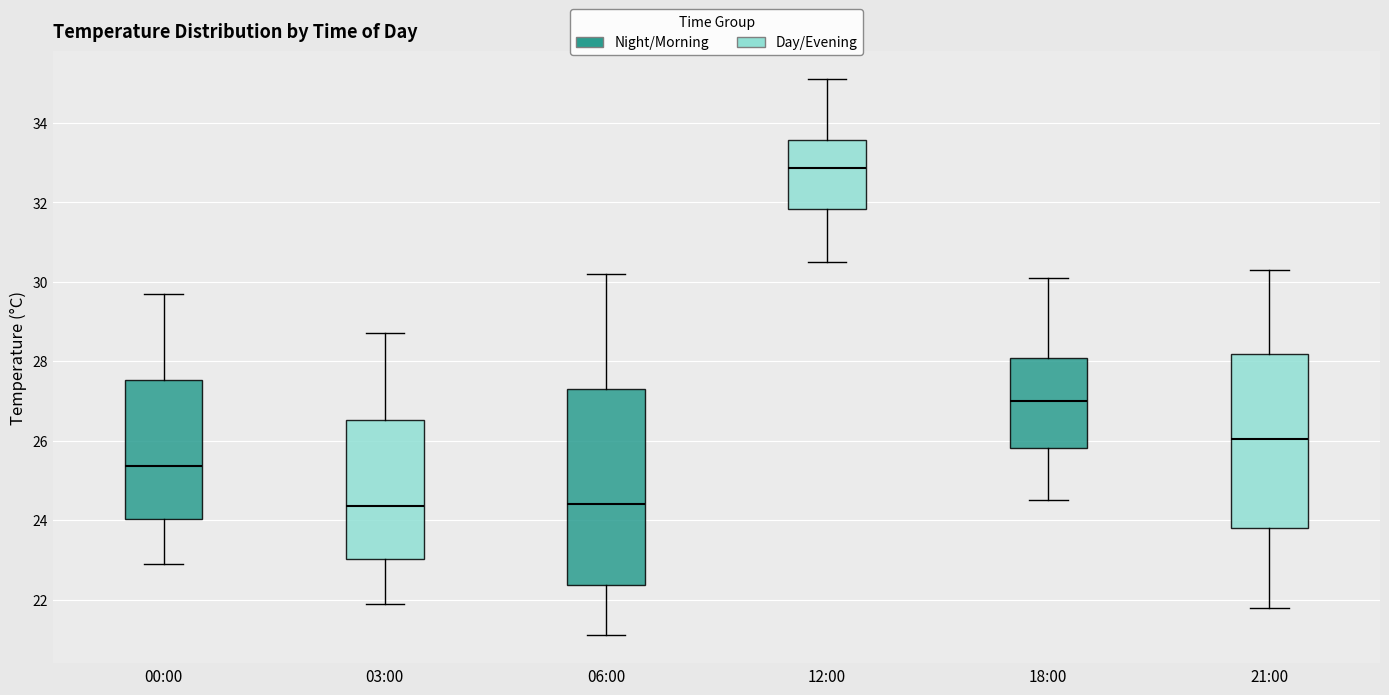

Where is the lower edge of the box for 21:00 on the y-axis? The values are not printed on the chart, so give them approximately, as read against the axis.

23.8